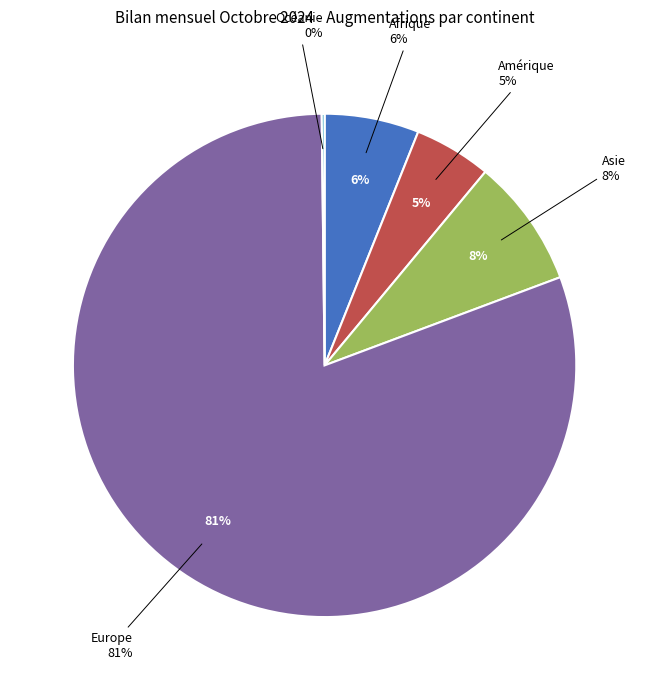

To the nearest percent, what is the average slice percentage?

20%